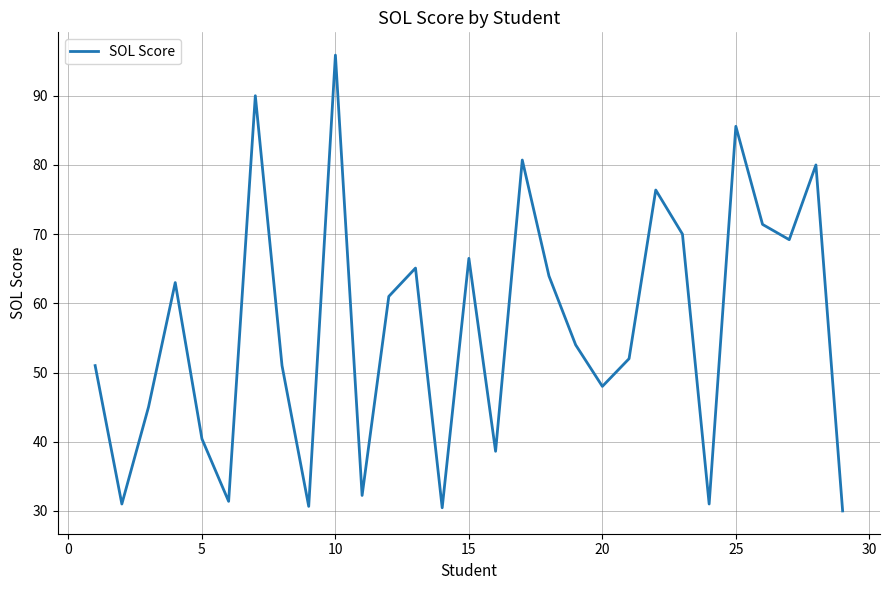

What is the difference between the maximum and minimum values?

65.9